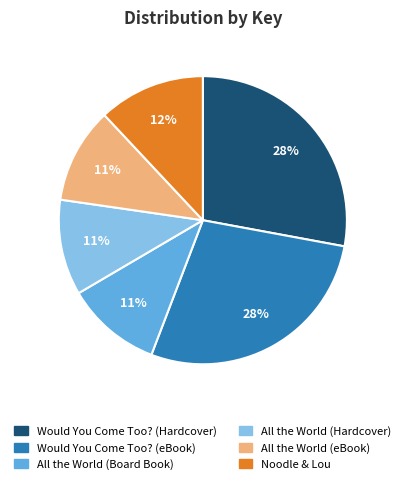

Is Would You Come Too? (eBook) the majority of the pie?

No